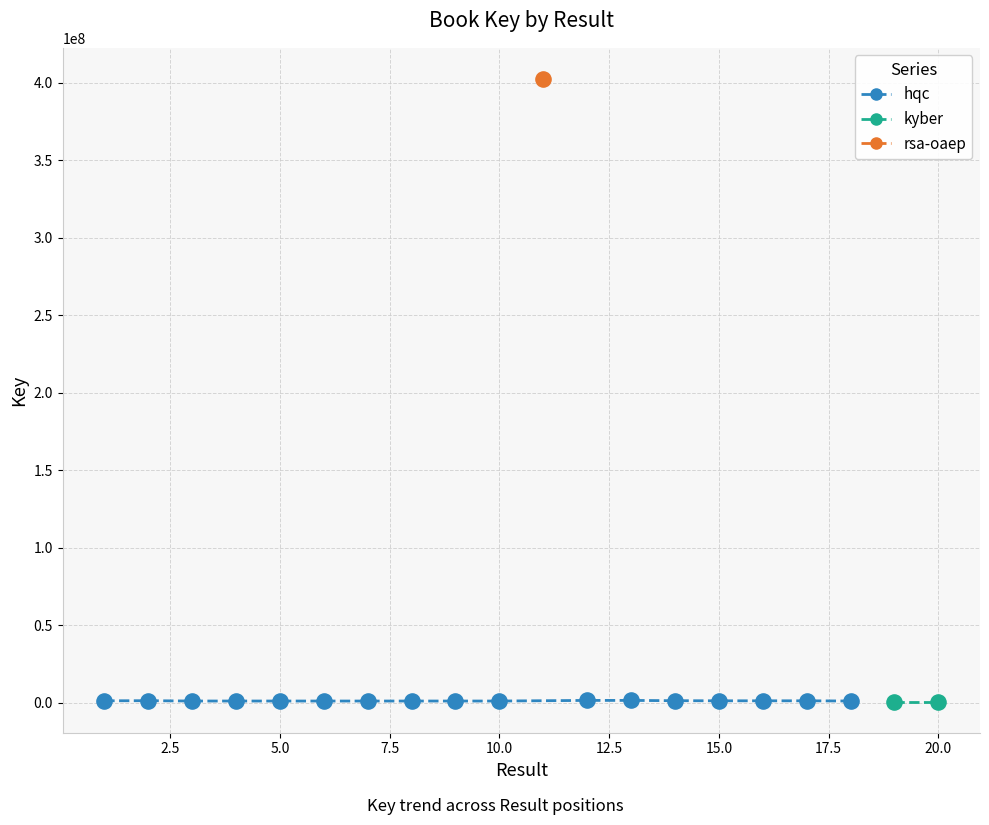

What is the ratio of the value at 2 to the value at 1?

1.1